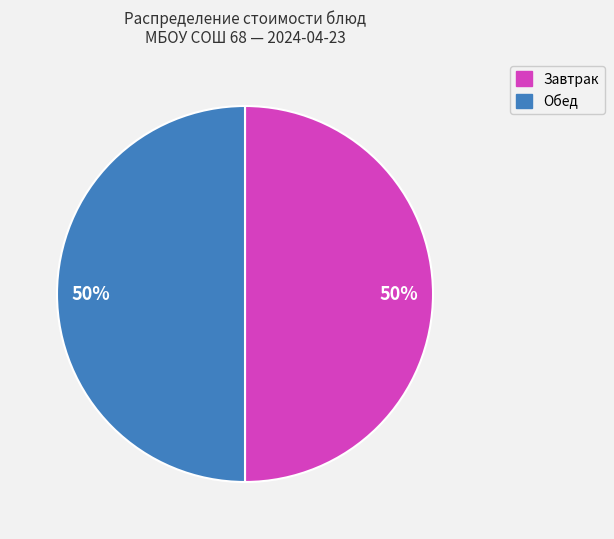

To the nearest percent, what is the average slice percentage?

50%